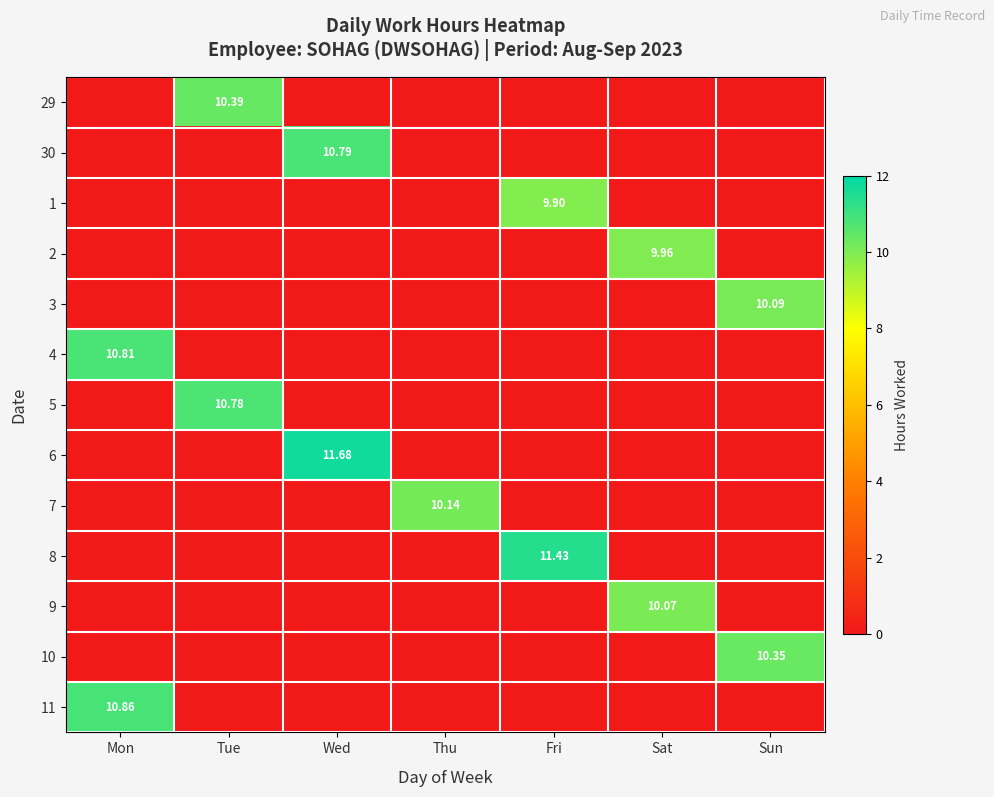

The 9 series shows 0.0 at Thu. True or false?

True